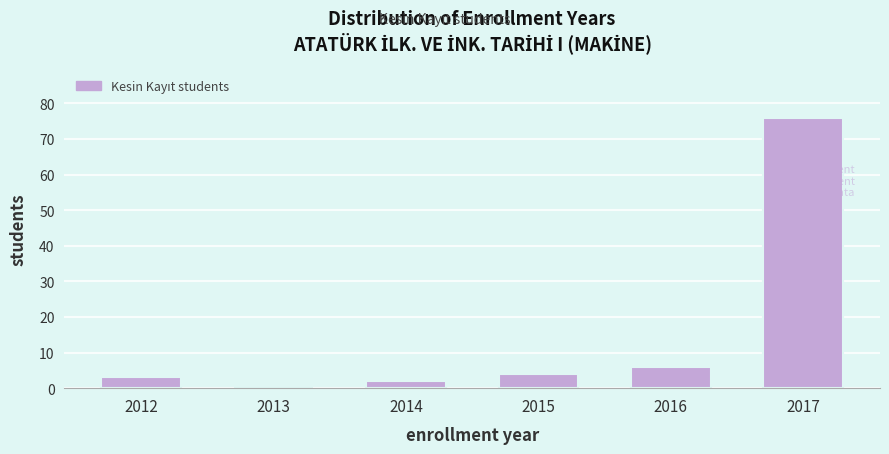

Reading left to right, transcribe all the data shown in this chart.

2012=3	2013=0	2014=2	2015=4	2016=6	2017=76